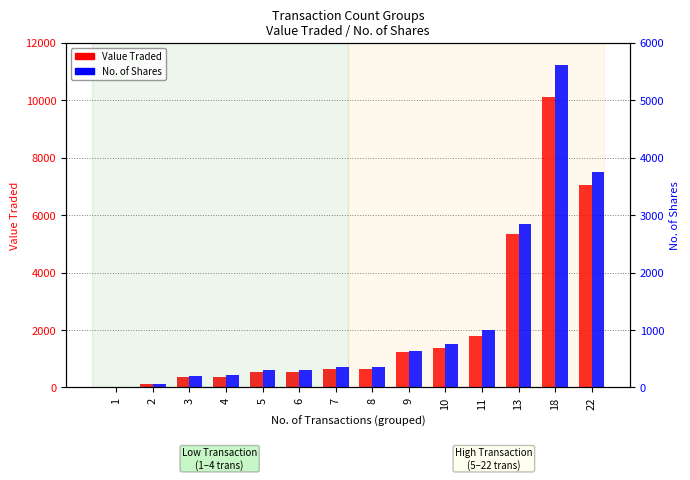

Read the Value Traded value at 5.

534